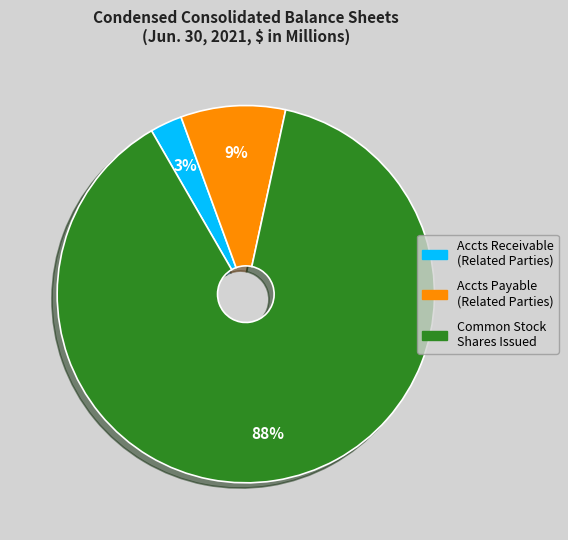

What is the change in value from Accounts payable, related parties to Common stock, shares issued?

+794.7